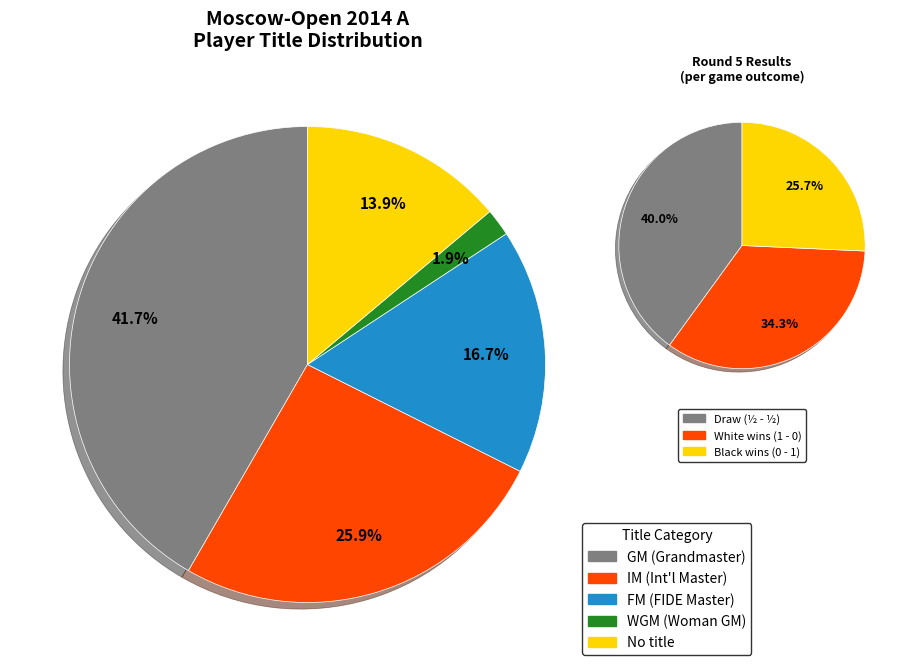

What is the ratio of the value at IM to the value at GM?

0.6